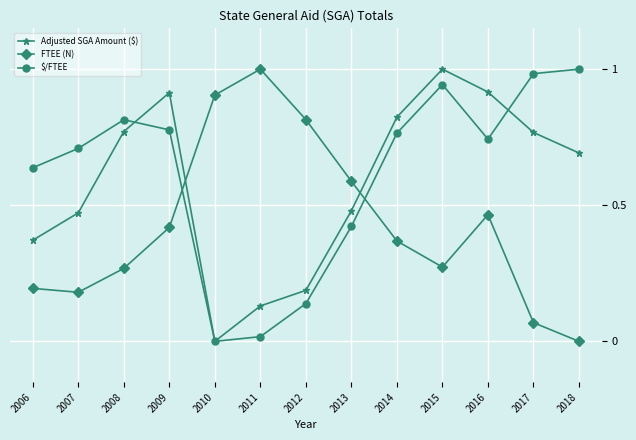

The value of FTEE (N) at 2011 is 1.0. True or false?

True